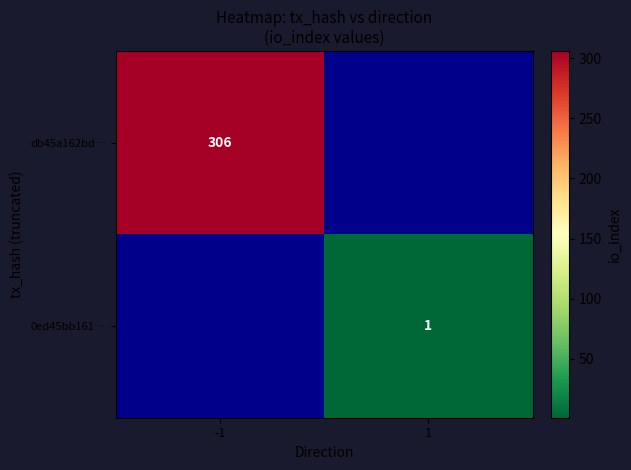

The value of db45a162bd… at -1 is 306. True or false?

True